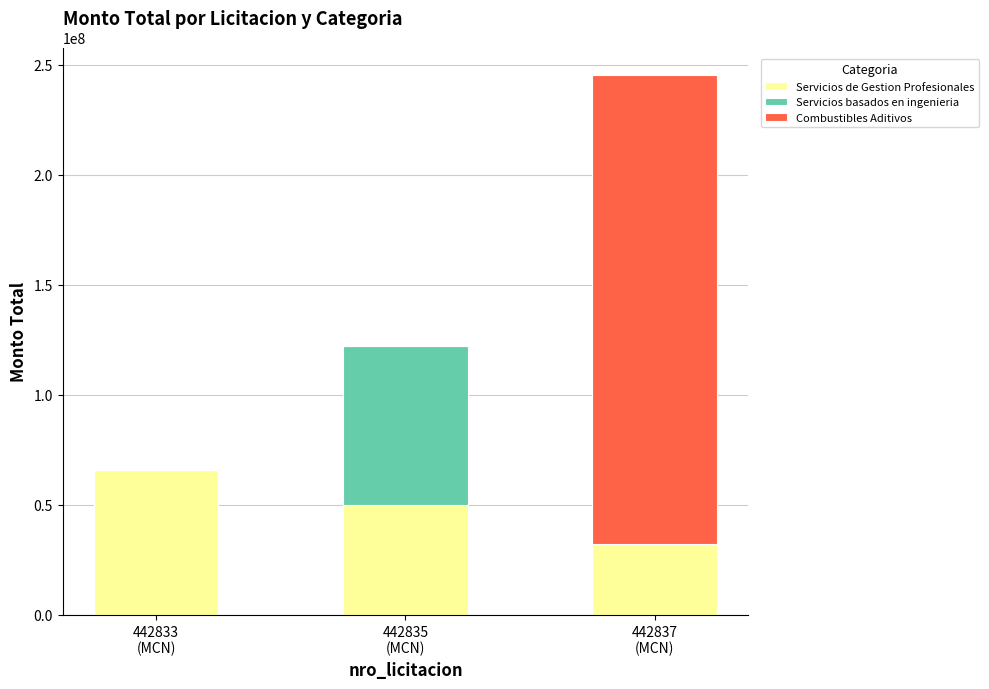

What is the average value of the Servicios de Gestion Profesionales series?

49333335